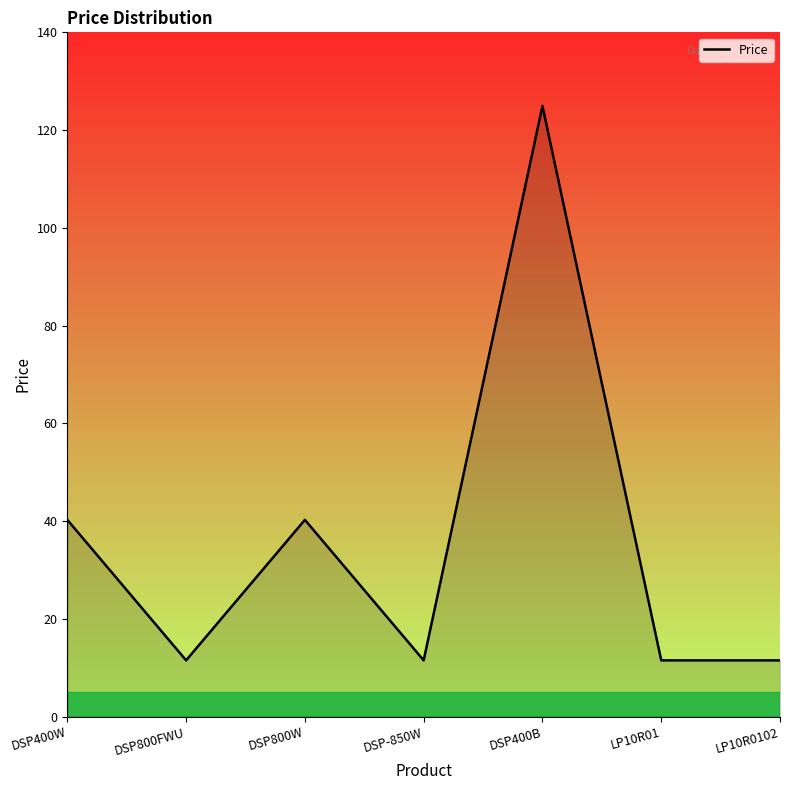

What is the change in value from DSP800W to DSP400B?

+84.7